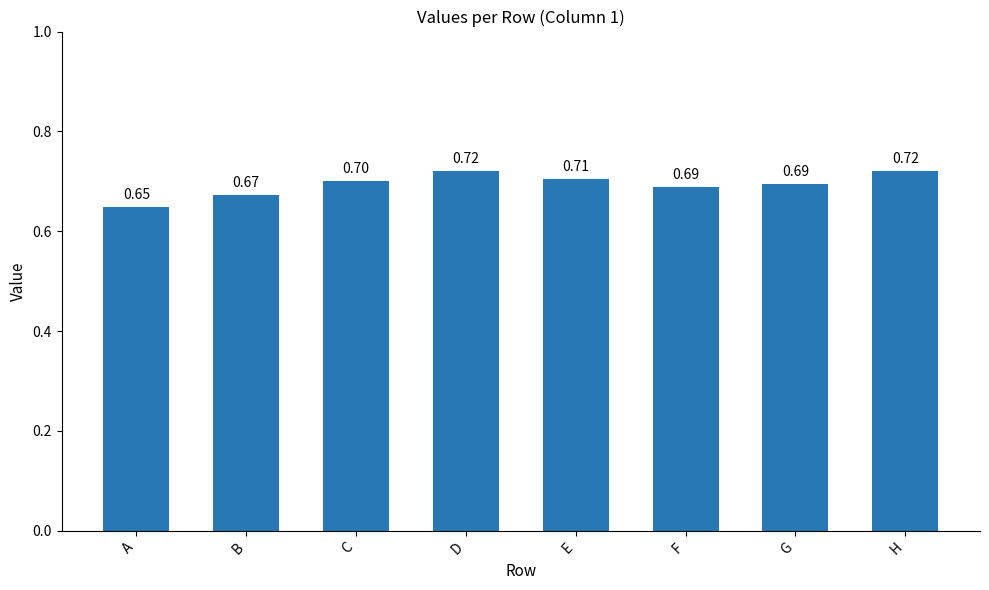

True or false: the data shows 0.3 at B.

False